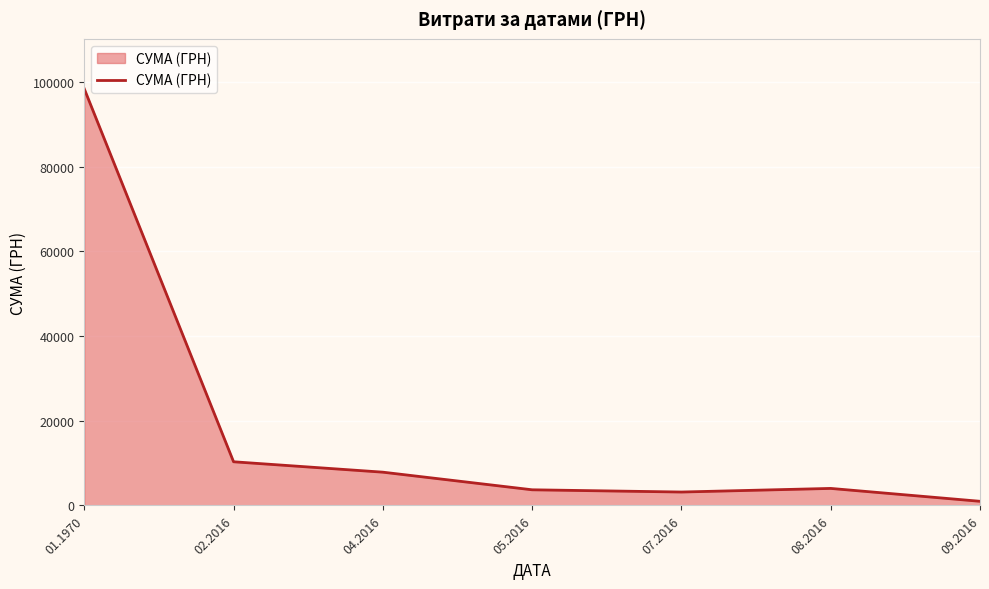

The chart shows a value of 40908.4 at 01.1970. True or false?

False